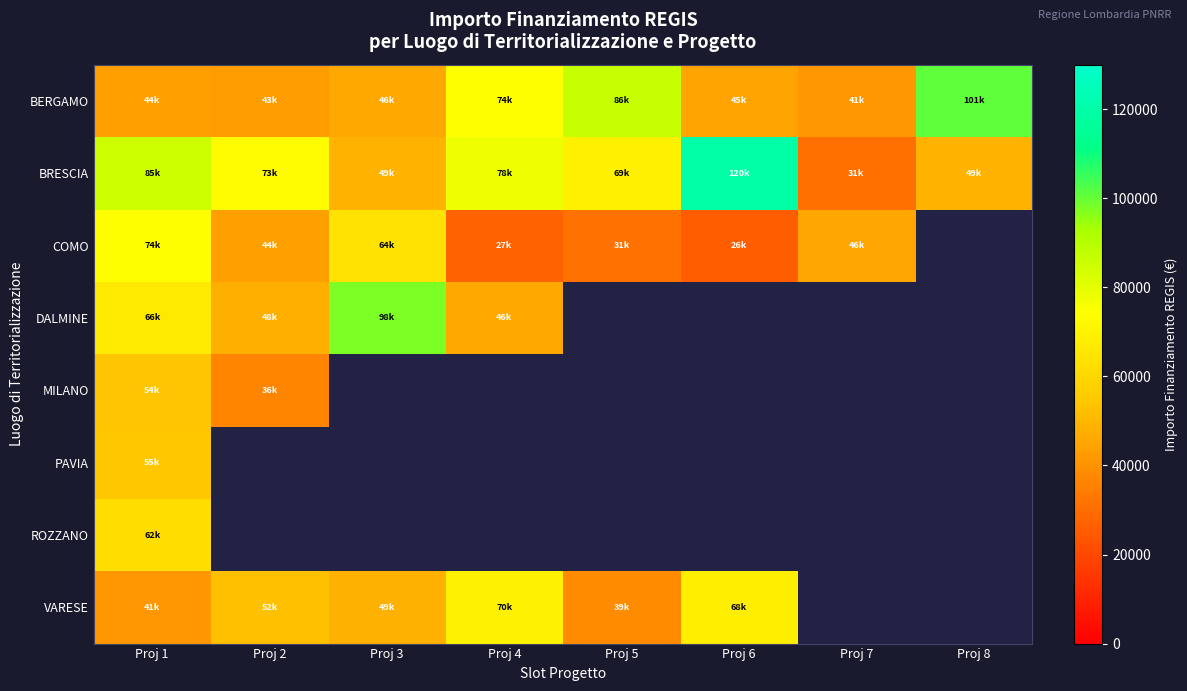

True or false: BRESCIA has a value of 209772.0 at Proj 6.

False